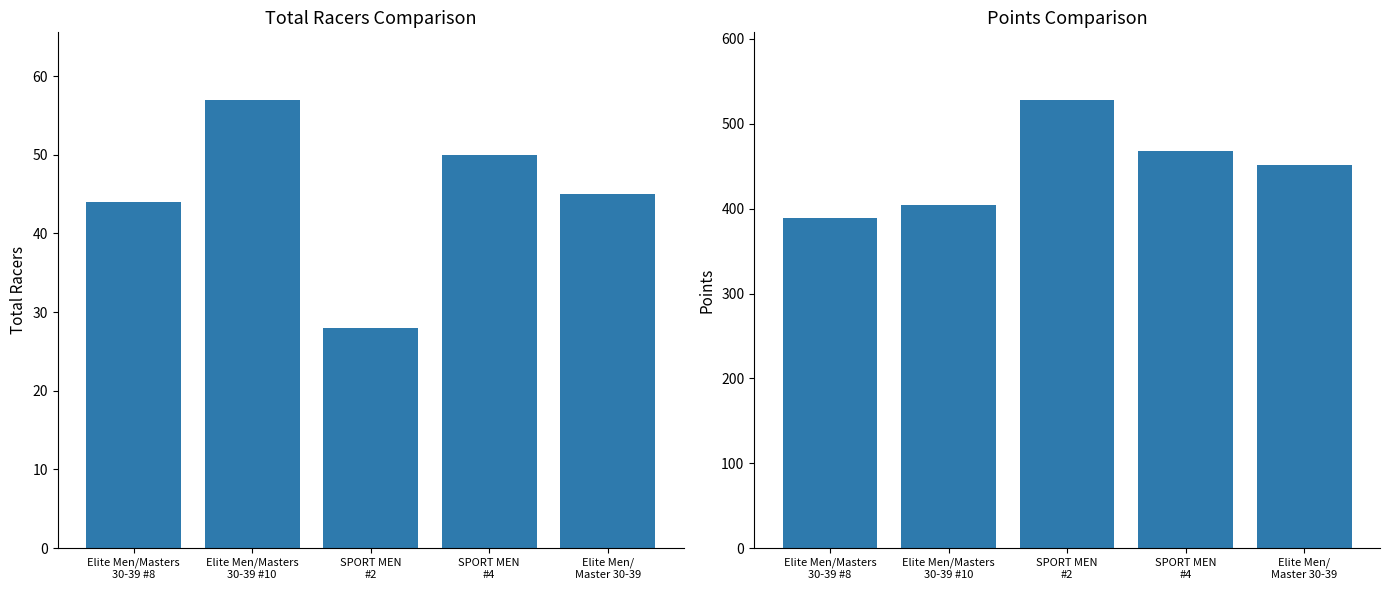

How many groups of bars are there?

5